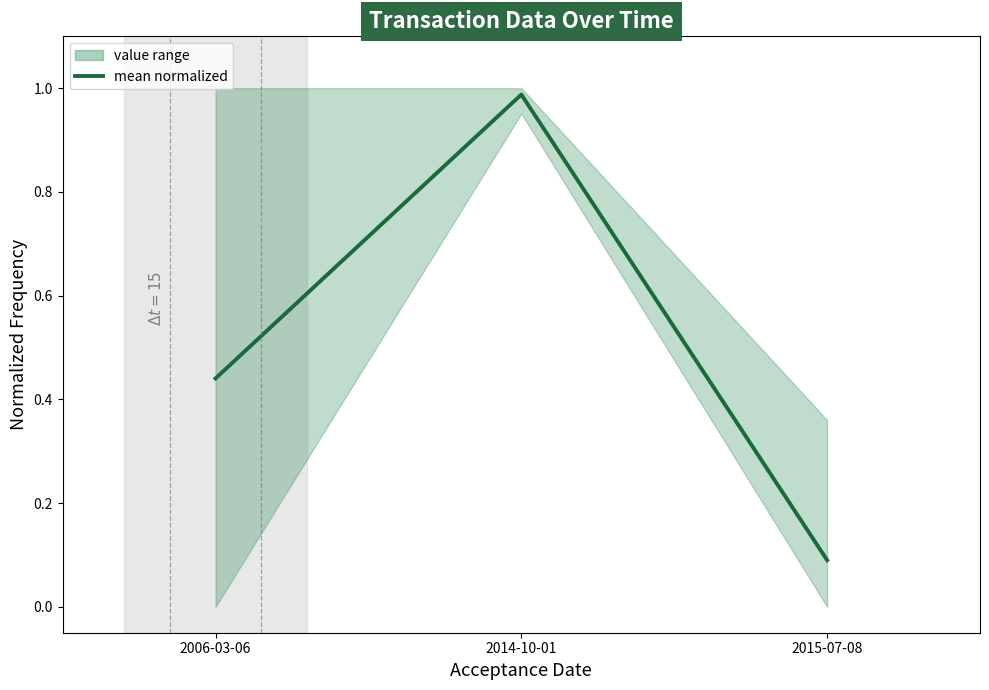

Between 2006-03-06 and 2014-10-01, which is larger?

2014-10-01